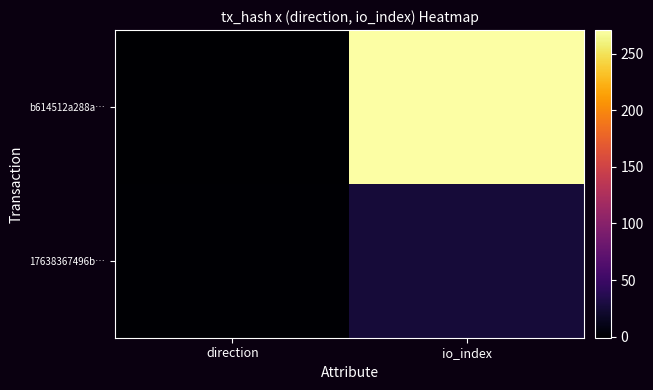

What is the total value across all series at io_index?

297